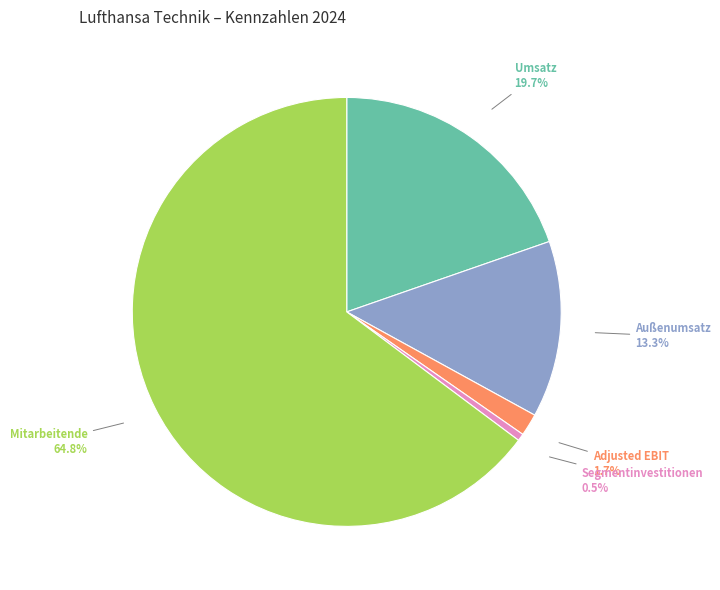

To the nearest percent, what is the average slice percentage?

20%